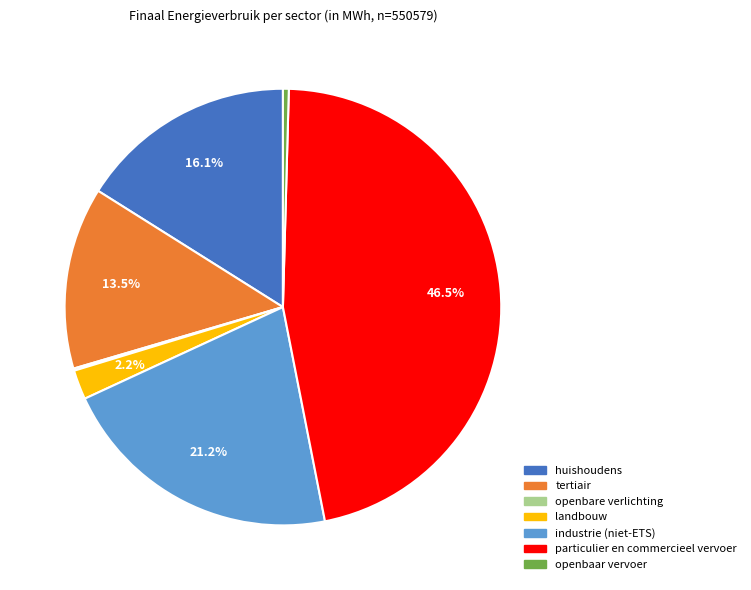

What is the ratio of the value at industrie (niet-ETS) to the value at particulier en commercieel vervoer?

0.5